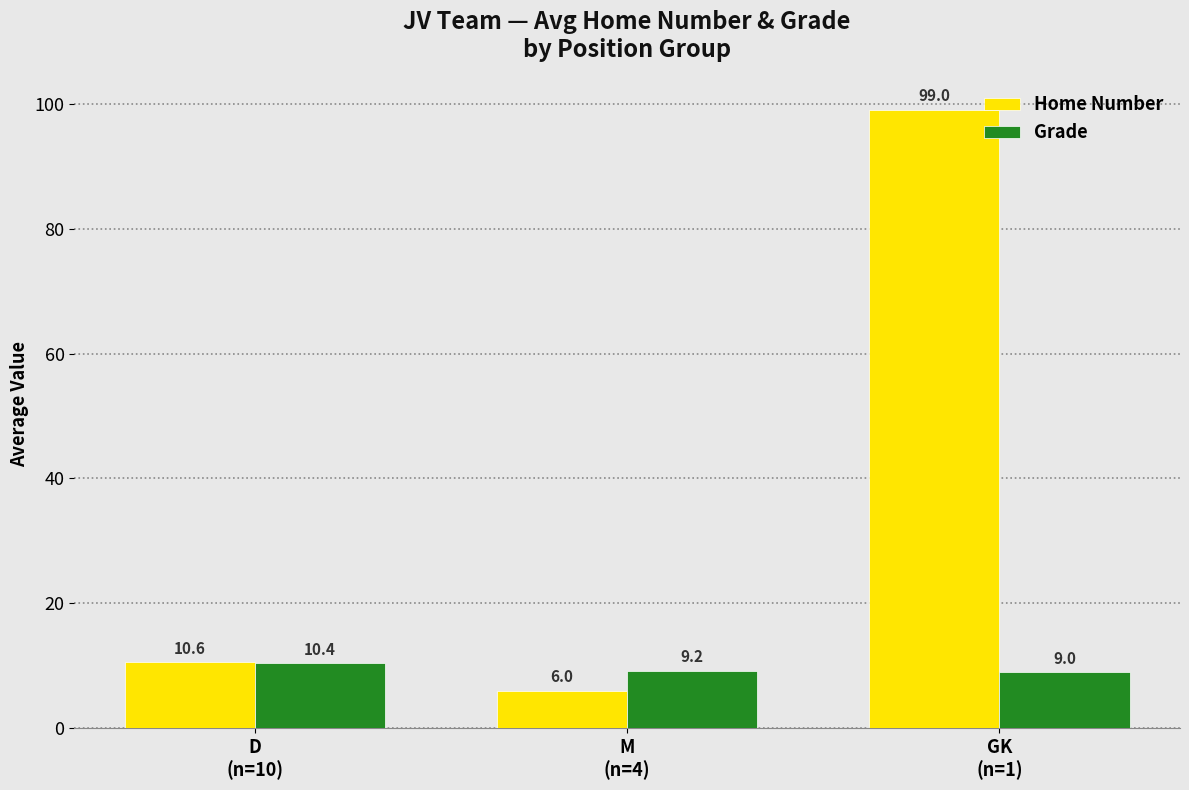

Which category has the lowest value across all series?

M
(n=4)